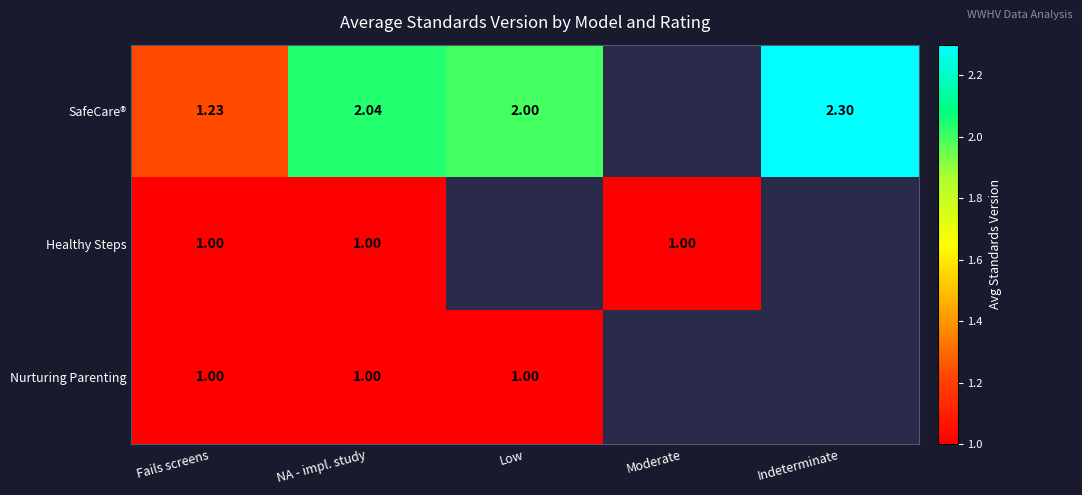

What is the sum of the Nurturing Parenting values at Low and Fails screens?

2.0